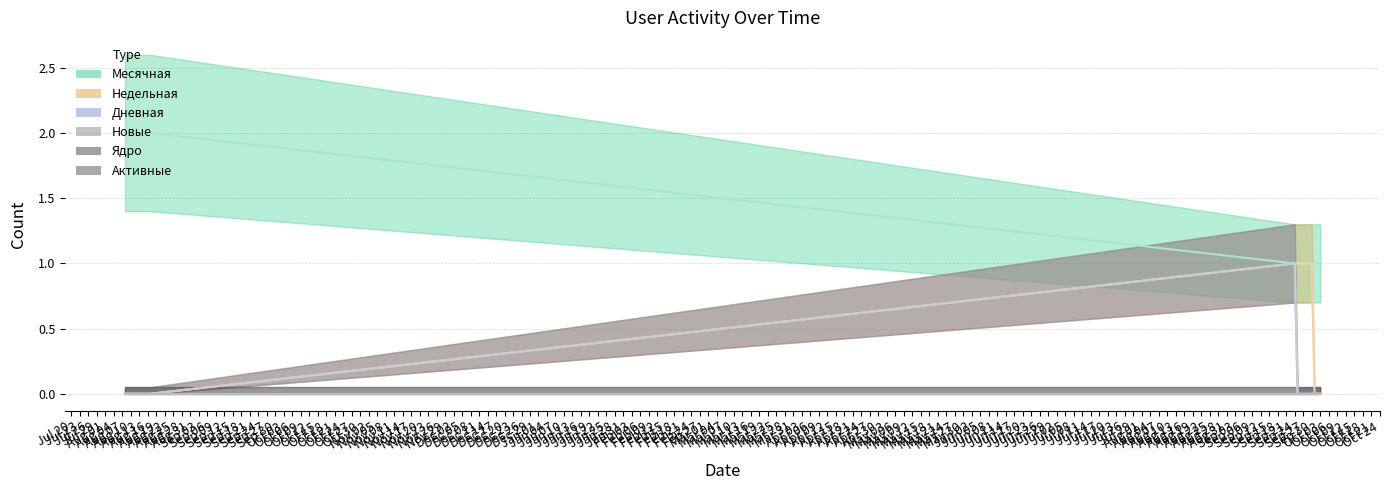

At which label does Новые reach its minimum?

2019-08-08